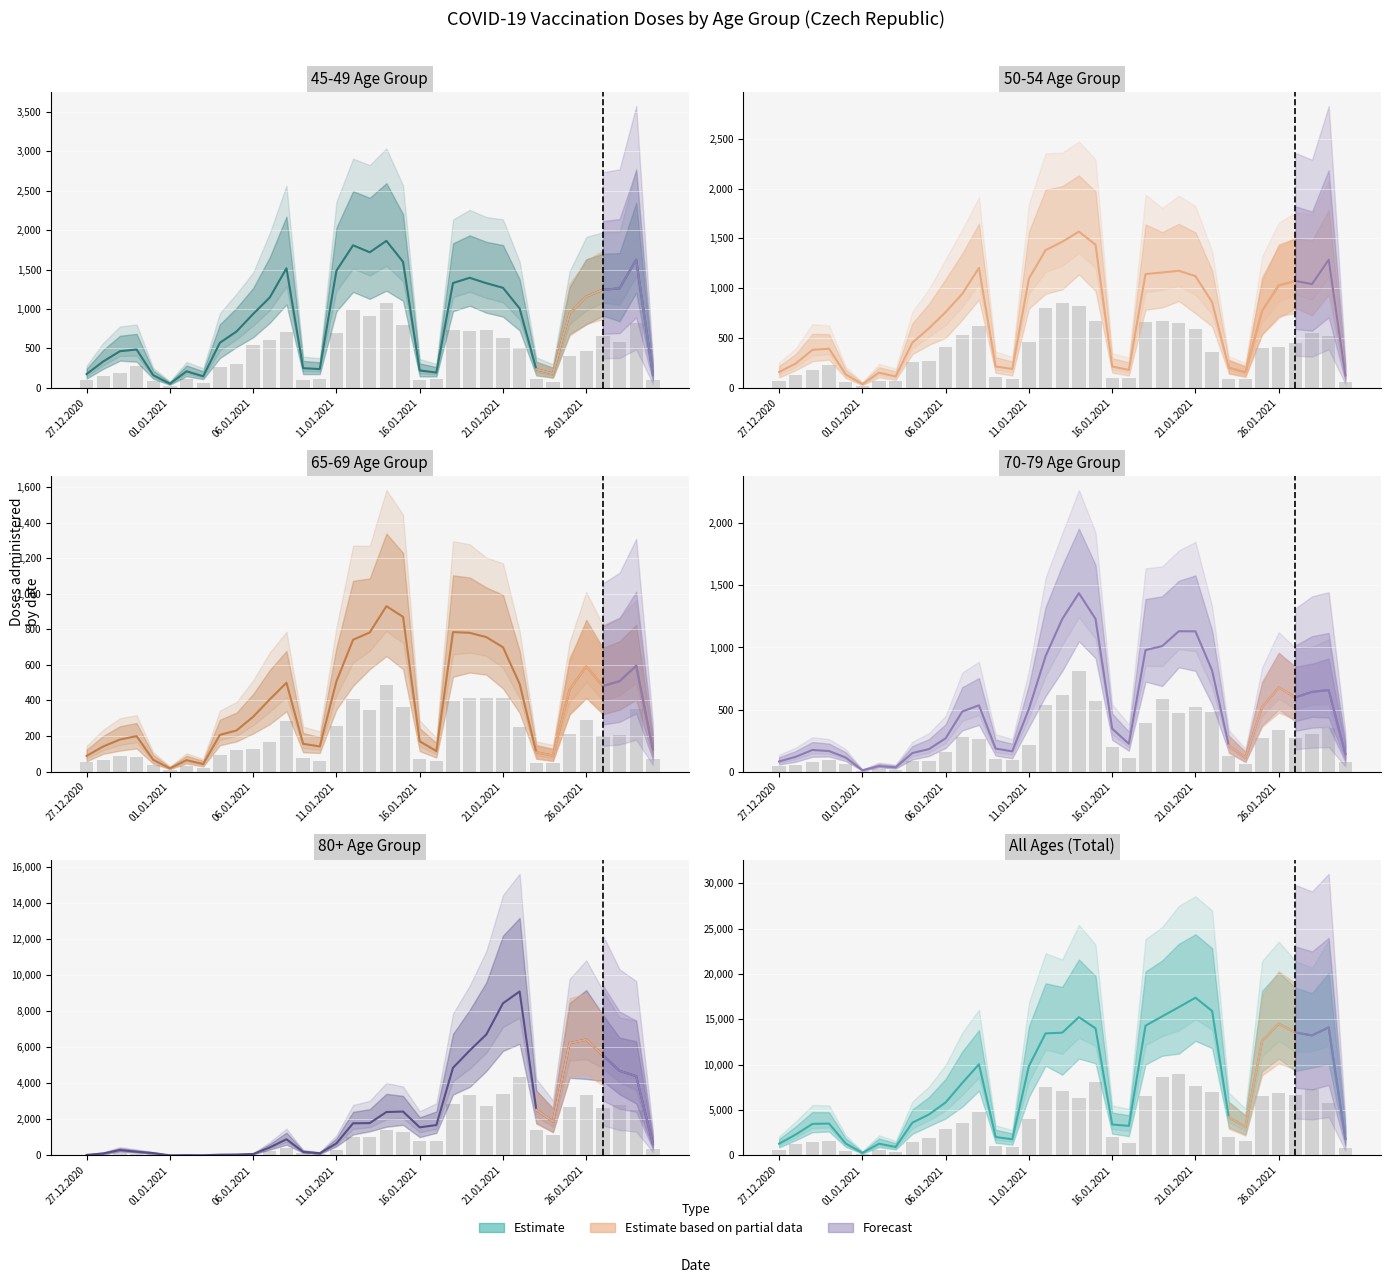

What is the change in value from 06.01.2021 to 29?

+9142